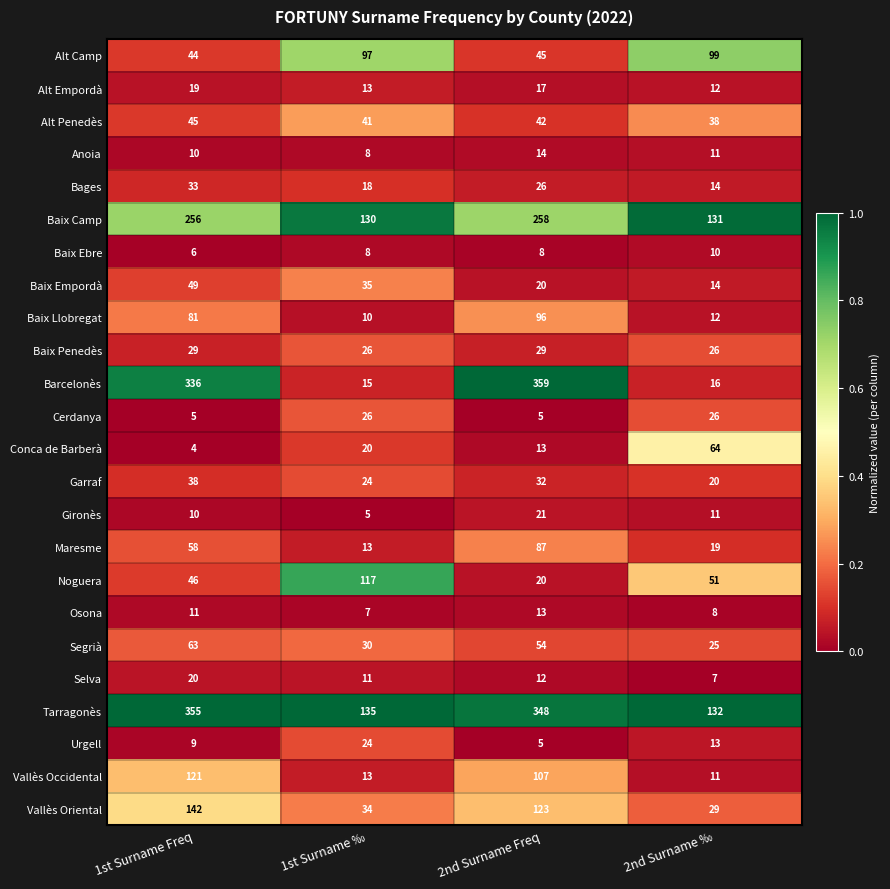

What is the difference between the highest and lowest values at 2nd Surname ‰?

125